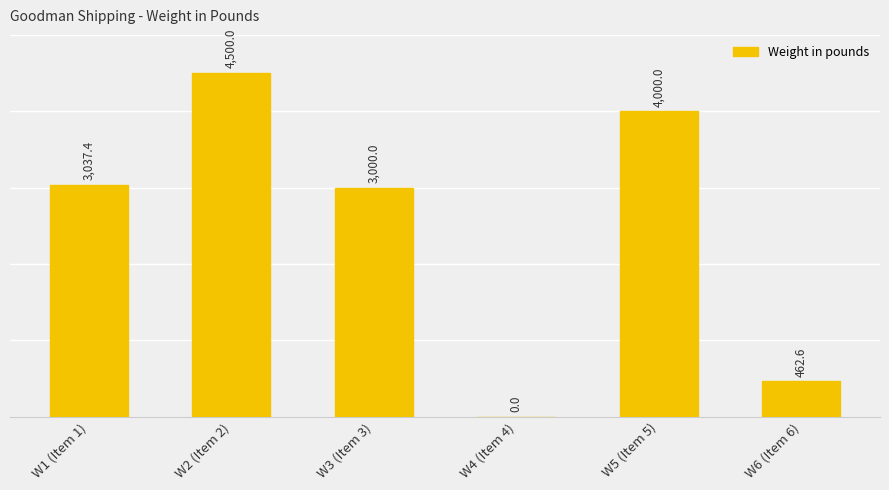

Where does the data first go above 3037?

W1 (Item 1)